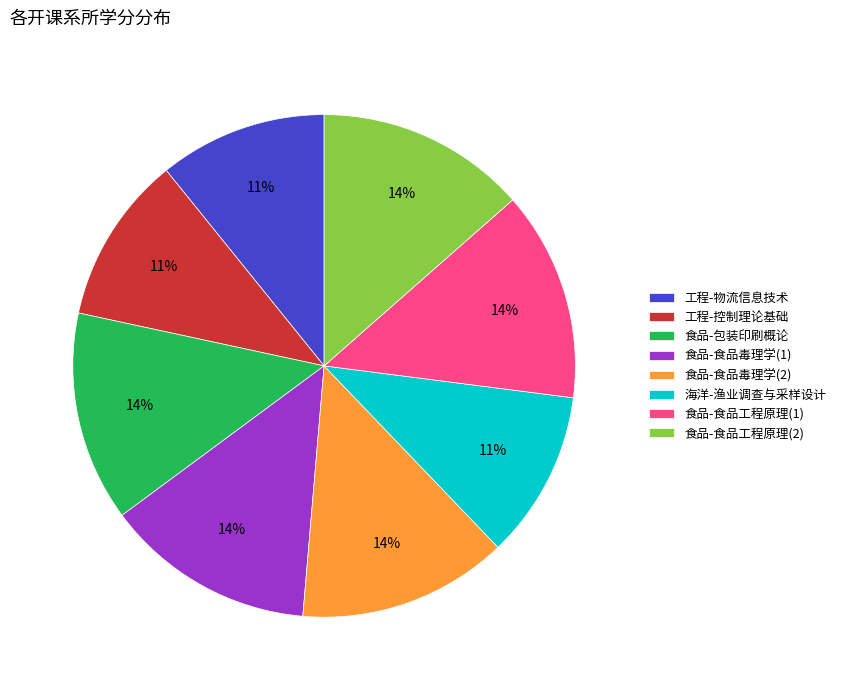

How many slices are in this pie chart?

8